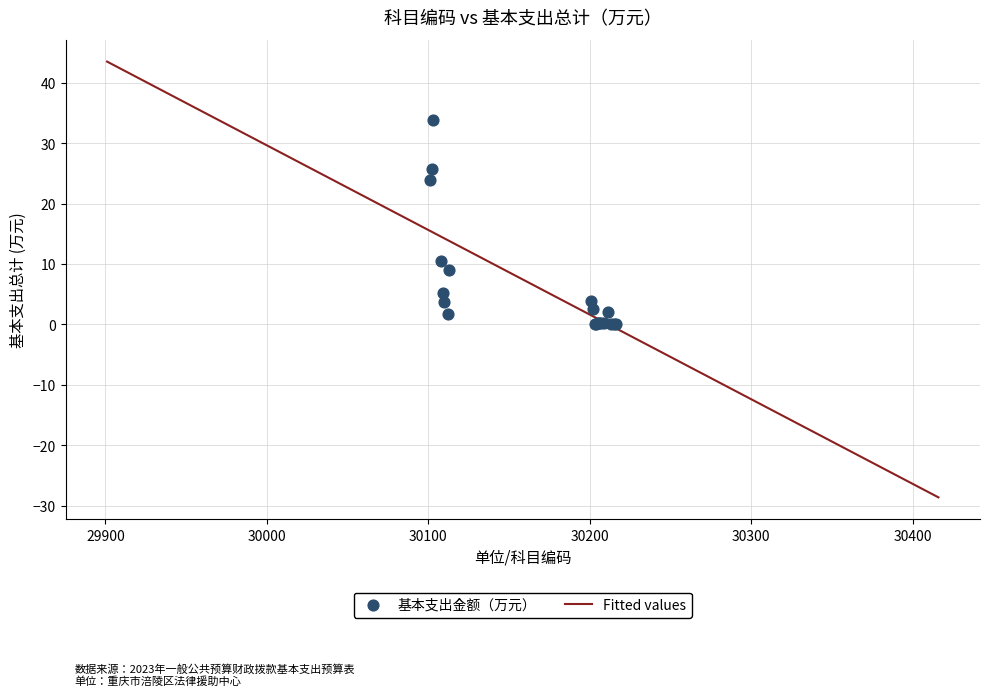

What Y value in the scatter plot is closest to 16?

10.6